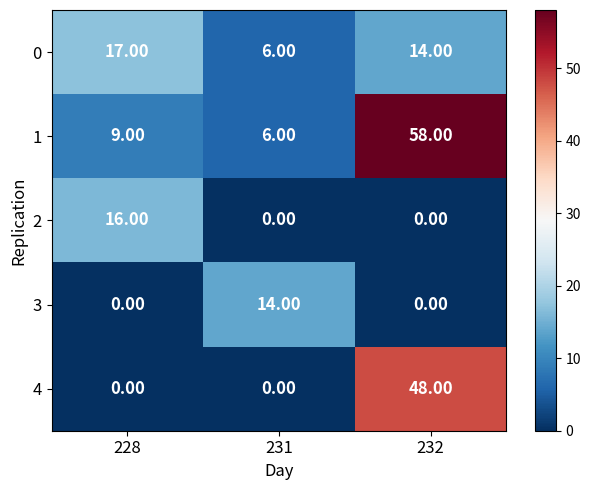

Rank the series by their maximum value, from lowest to highest.

3, 2, 0, 4, 1